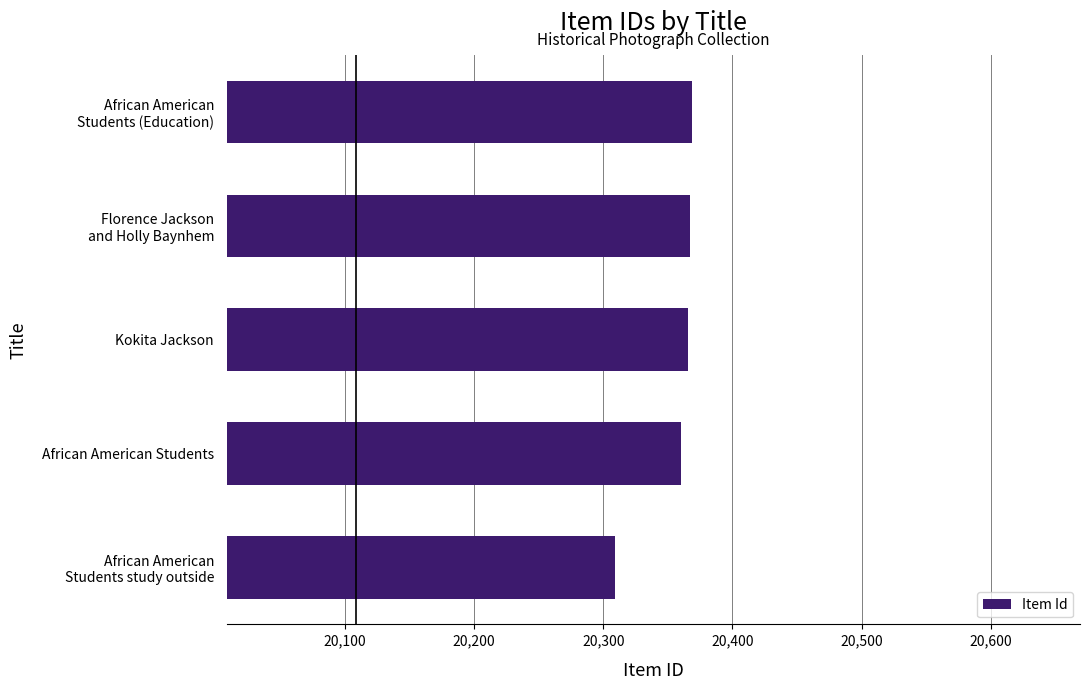

How many values are below 20366?

2